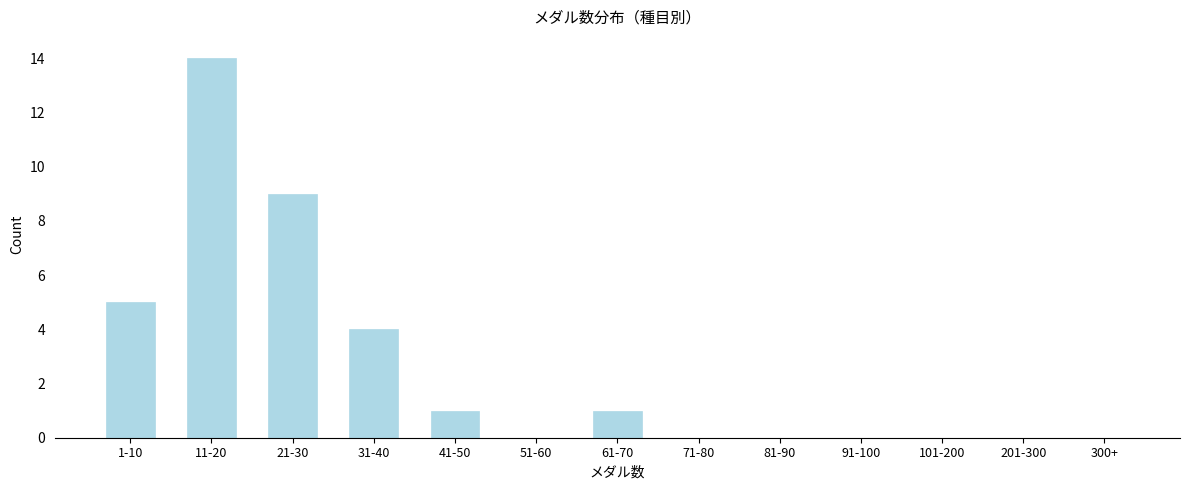

Reading right to left, transcribe all the data shown in this chart.

300+=0	201-300=0	101-200=0	91-100=0	81-90=0	71-80=0	61-70=1	51-60=0	41-50=1	31-40=4	21-30=9	11-20=14	1-10=5